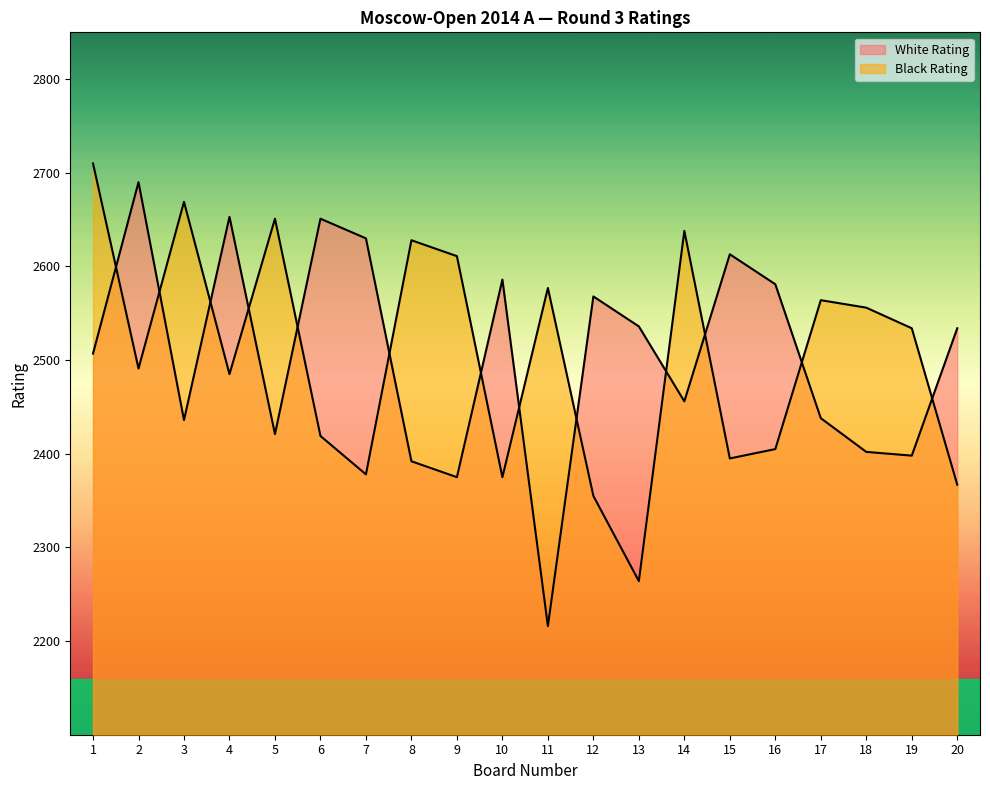

What is the greatest value displayed?

2710